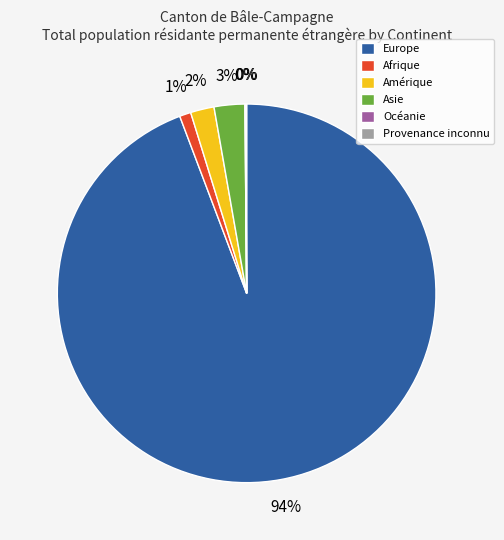

Between Amérique and Europe, which is larger?

Europe